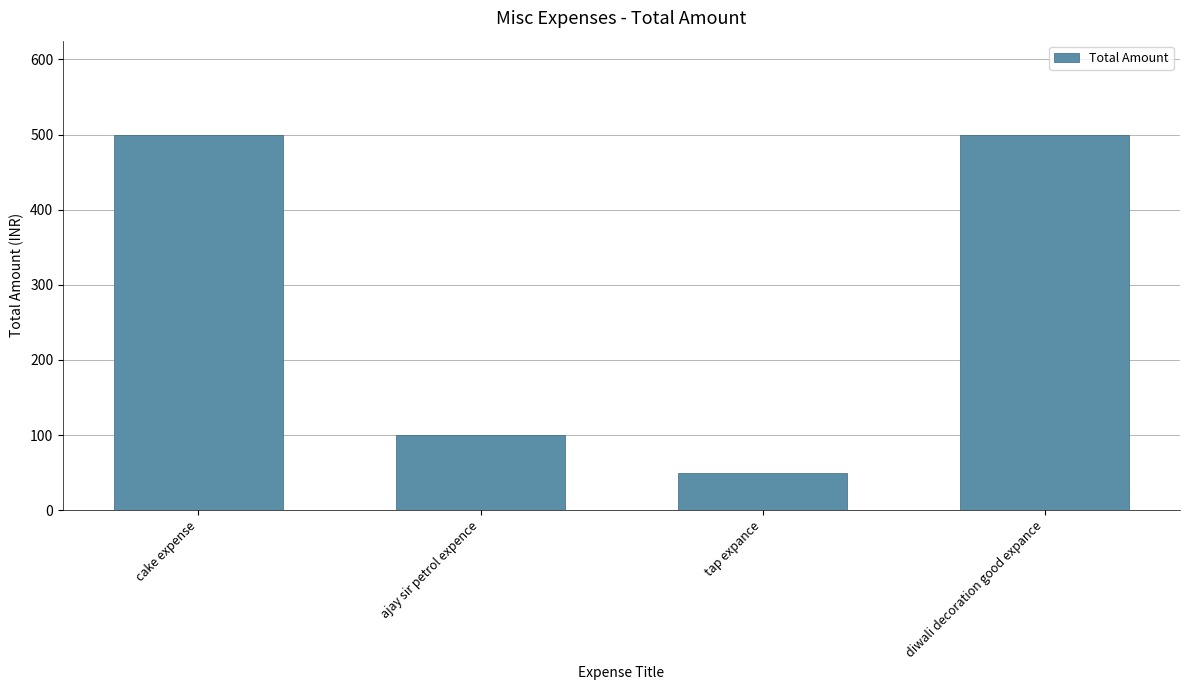

Is it true that the value at ajay sir petrol expence is 170?

False